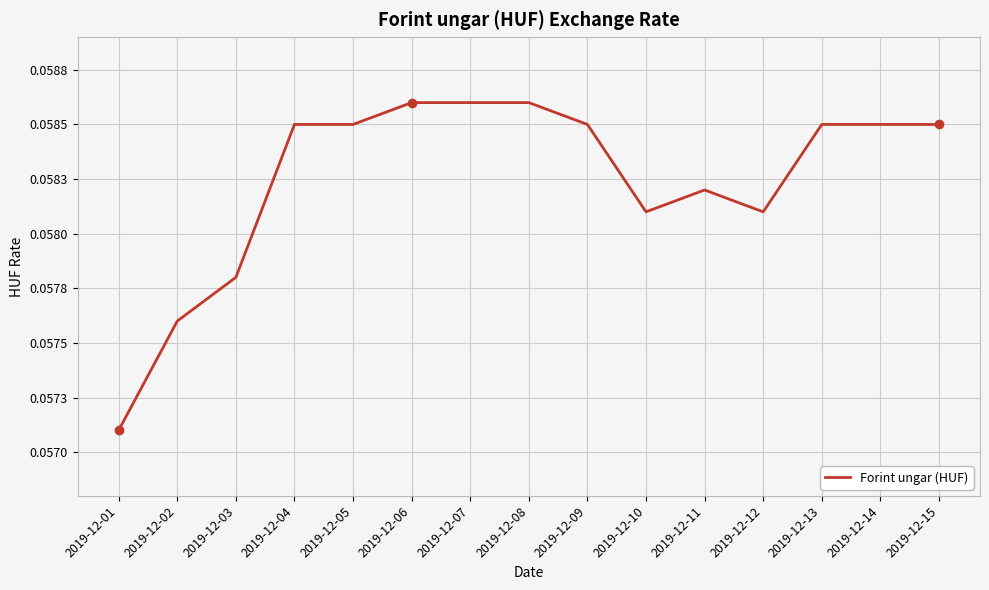

Which has a higher value, 2019-12-12 or 2019-12-11?

2019-12-11